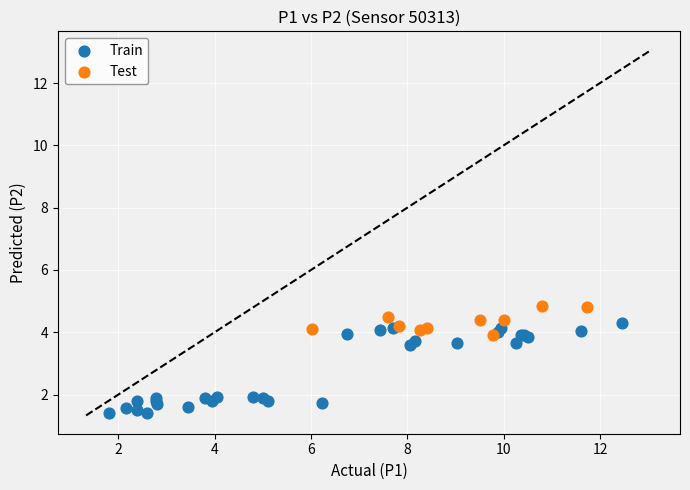

Which series reaches the maximum Y coordinate?

Test